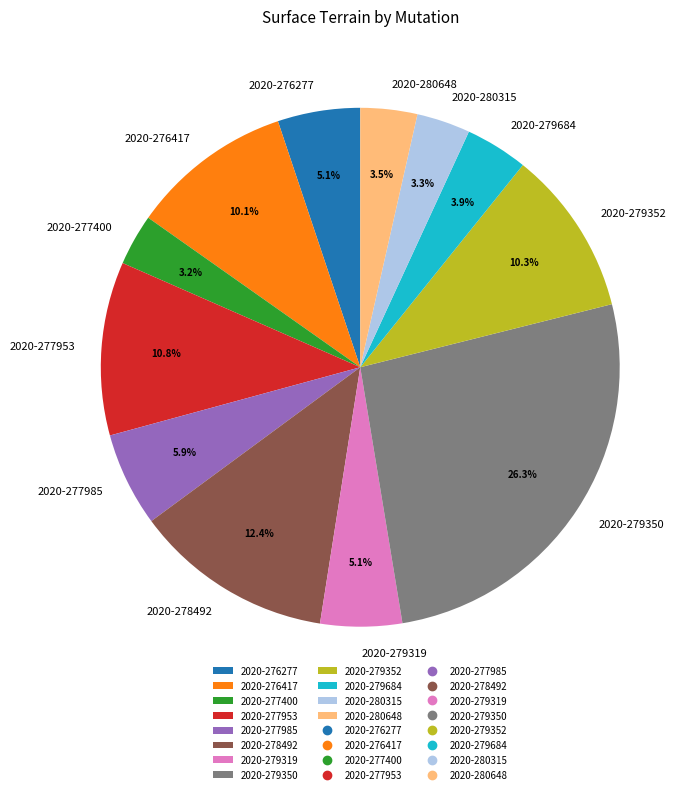

Which category has the biggest portion of the pie?

2020-279350